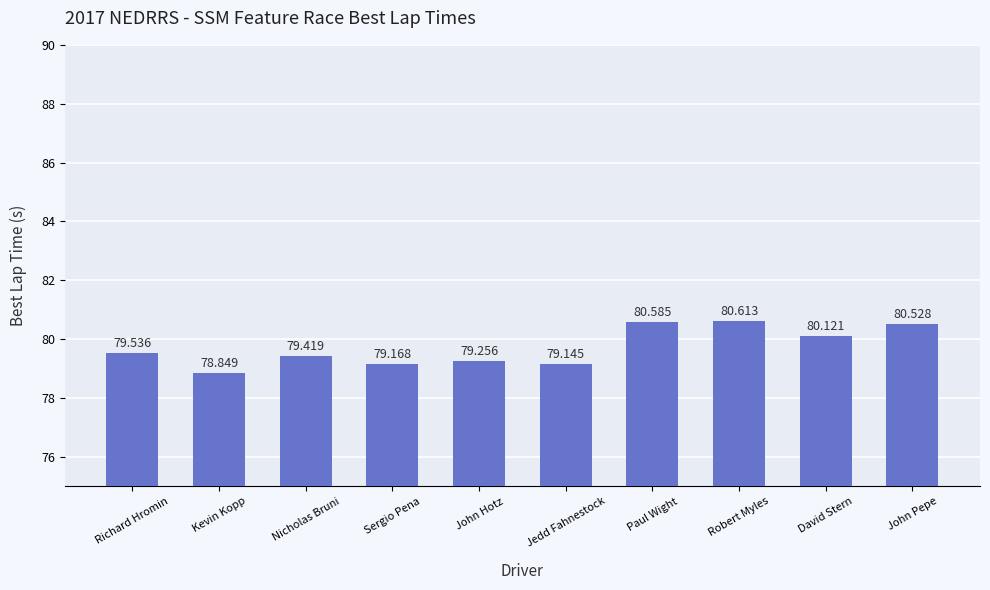

What is the smallest value displayed?

78.8